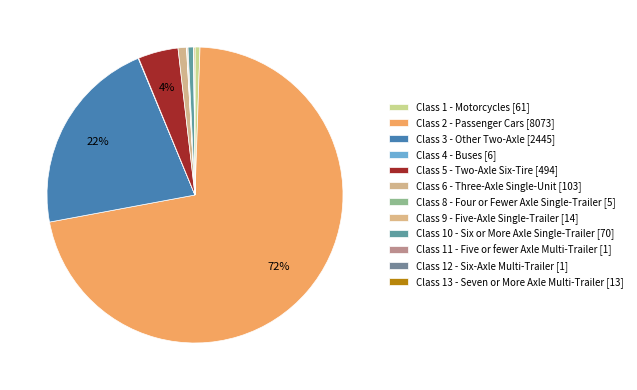

Which has a higher value, Class 12 - Six-Axle Multi-Trailer [1] or Class 2 - Passenger Cars [8073]?

Class 2 - Passenger Cars [8073]